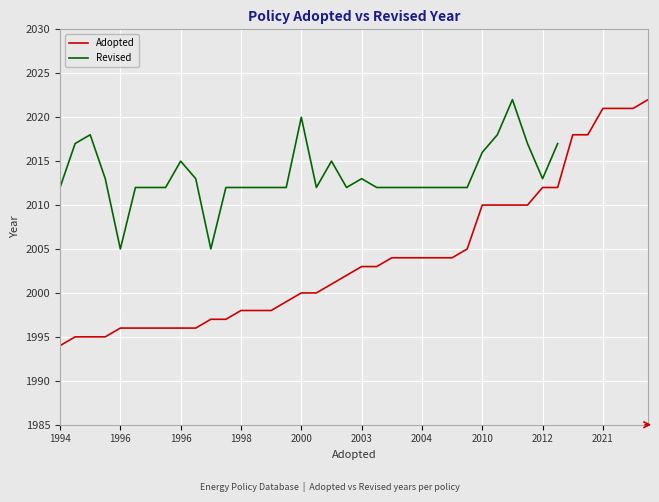

What is the sum of all Adopted values?

80161